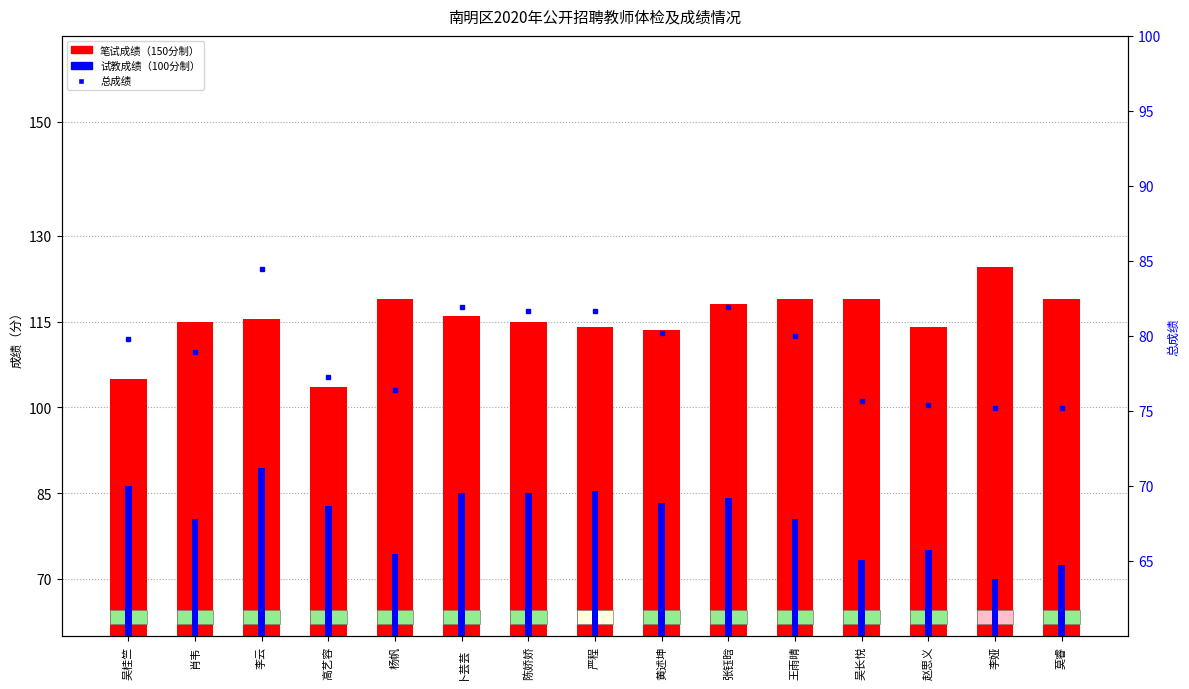

How many bars are there in each group?

3